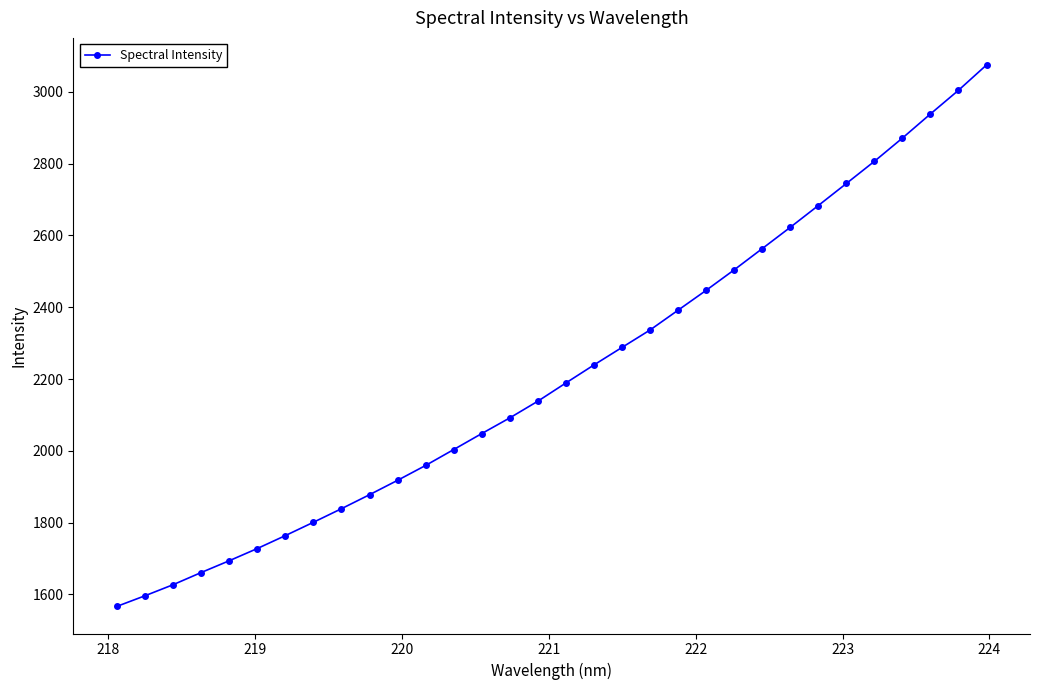

What is the value of the 14th point from the left?

2048.2